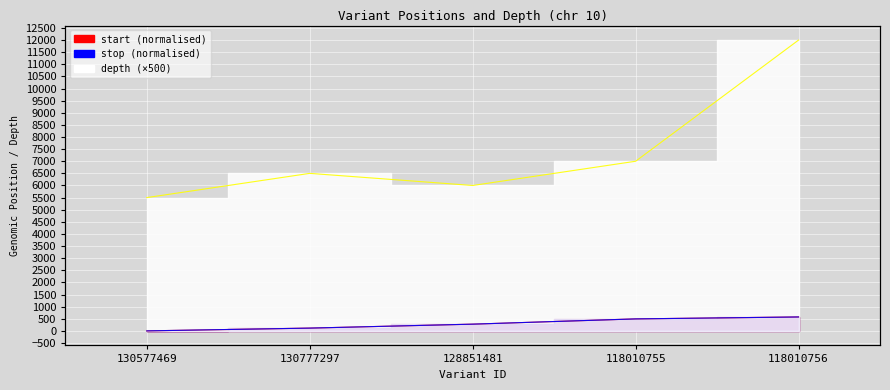

Which series changed the most between 128851481 and 118010756?

depth